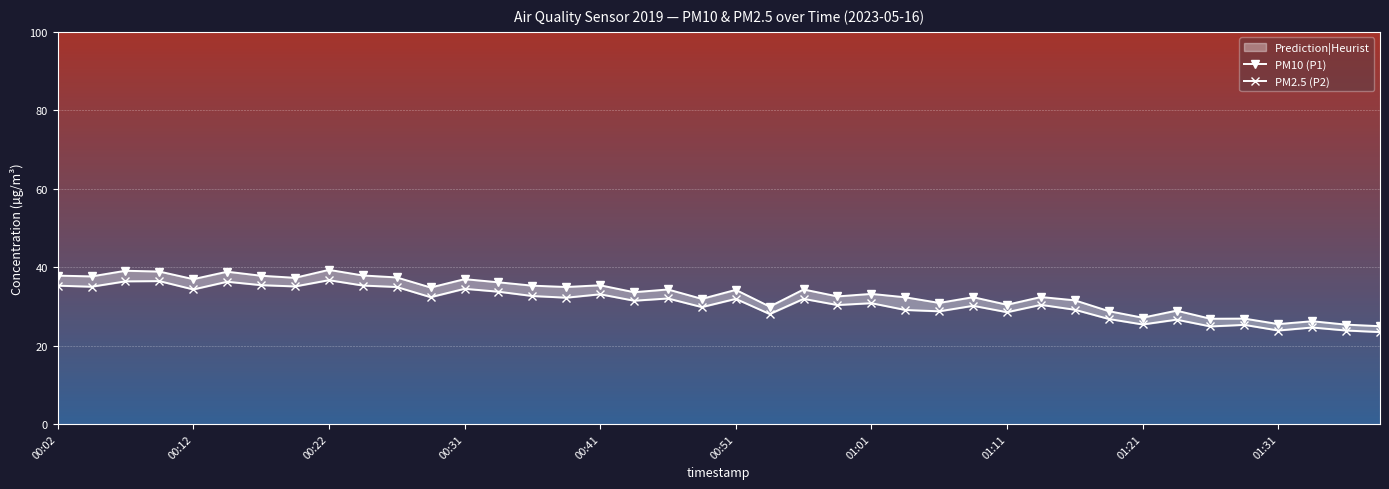

Reading left to right, transcribe all the data shown in this chart.

PM10 (P1): 37.8	37.6	39.1	38.9	36.9	38.8	37.8	37.3	39.3	37.9	37.4	34.8	36.9	36.1	35.3	34.9	35.4	33.6	34.3	31.9	34.2	29.9	34.3	32.5	33.2	32.3	30.9	32.3	30.4	32.4	31.5	28.8	27.1	28.9	26.8	26.9	25.5	26.2	25.3	24.9
PM2.5 (P2): 35.3	35.0	36.4	36.4	34.3	36.3	35.4	35.1	36.7	35.3	34.9	32.3	34.5	33.7	32.6	32.2	33.1	31.4	32.0	29.8	31.9	28.0	31.9	30.3	30.8	29.1	28.7	30.1	28.5	30.4	29.1	26.8	25.4	26.6	24.9	25.3	23.8	24.6	23.8	23.4